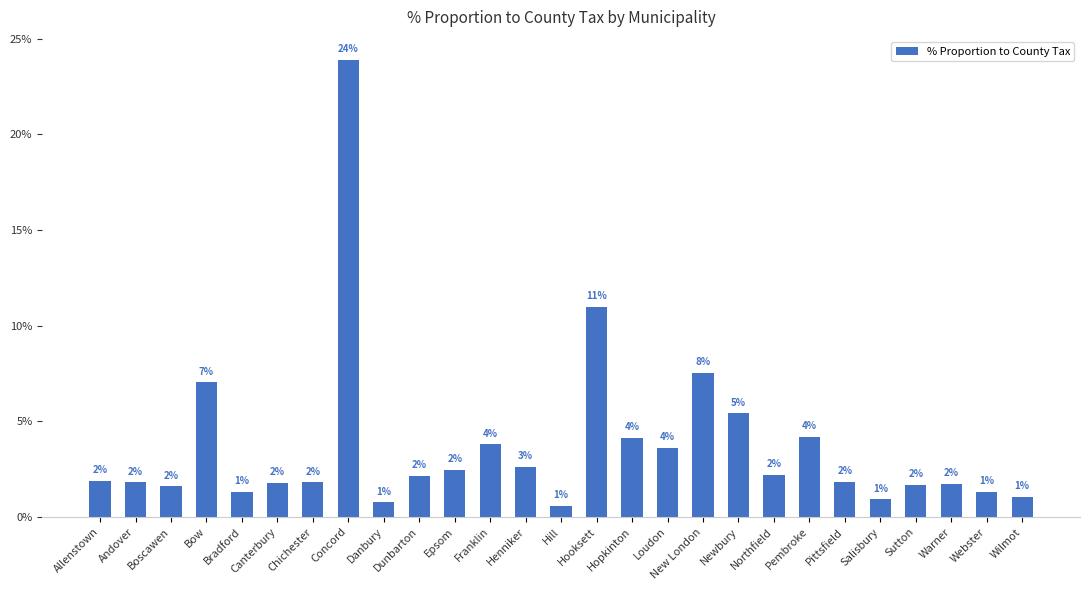

Are the bars grouped side by side (vs. stacked)?

No